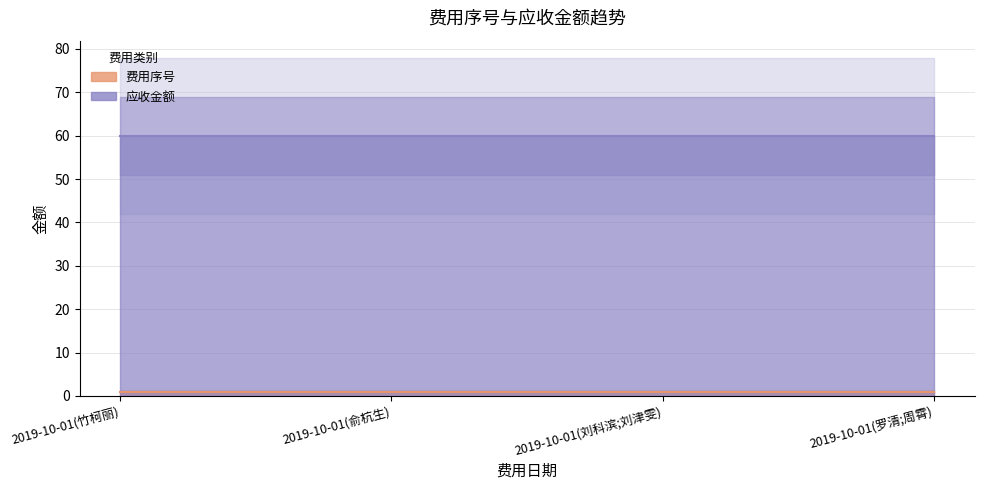

How many lines are shown in the chart?

2